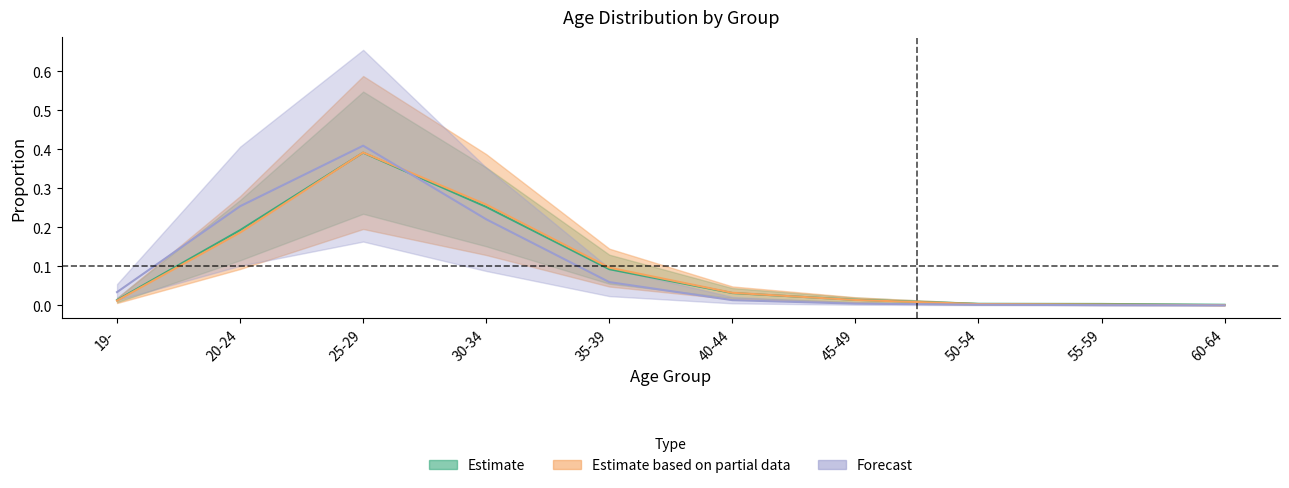

The Estimate series shows 0.0 at 60-64. True or false?

False